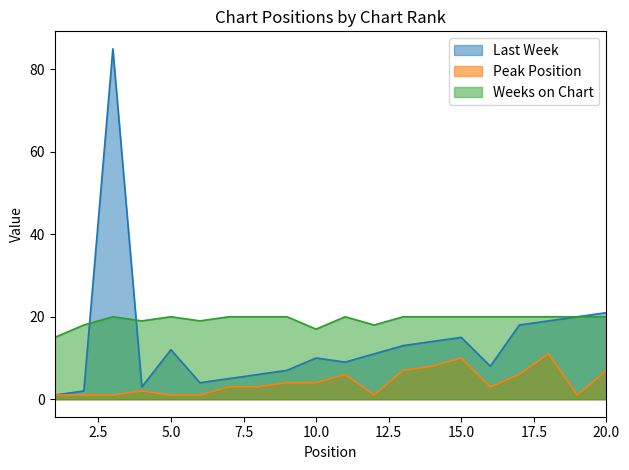

True or false: Last Week and Peak Position cross at least once.

False